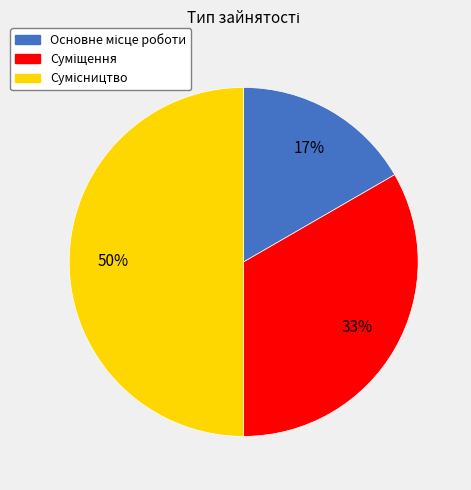

To the nearest percent, what is the average slice percentage?

33%